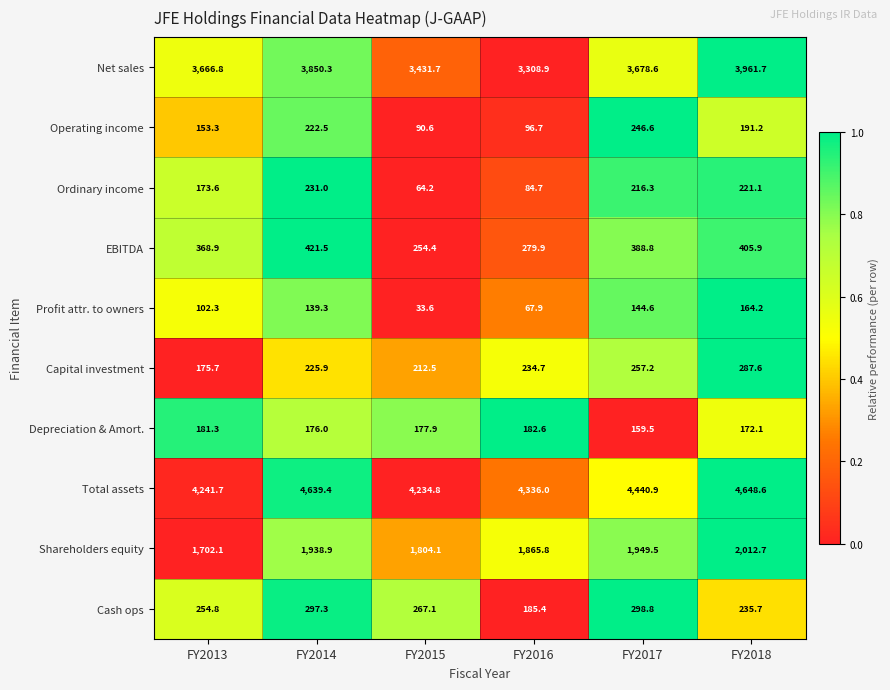

What is the difference between the highest and lowest values at FY2013?

4139.4